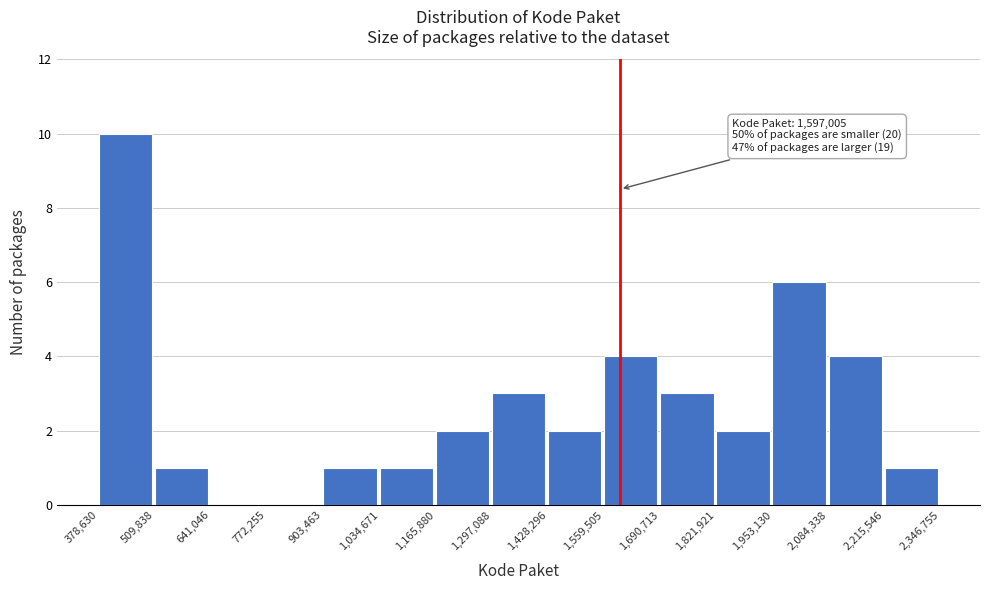

Over which range of the x-axis is the bar tallest?

378,630 to 509,838